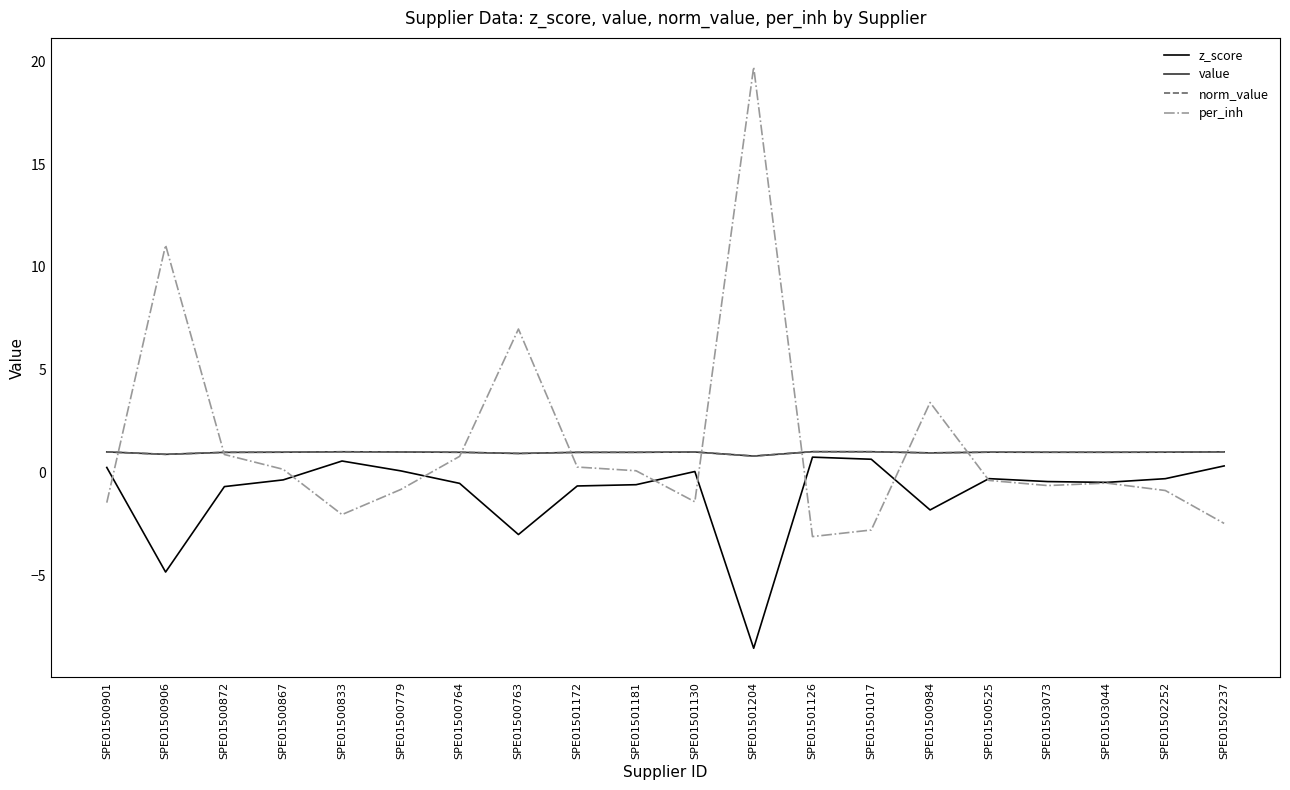

True or false: norm_value has more than 2 interior local peaks.

True